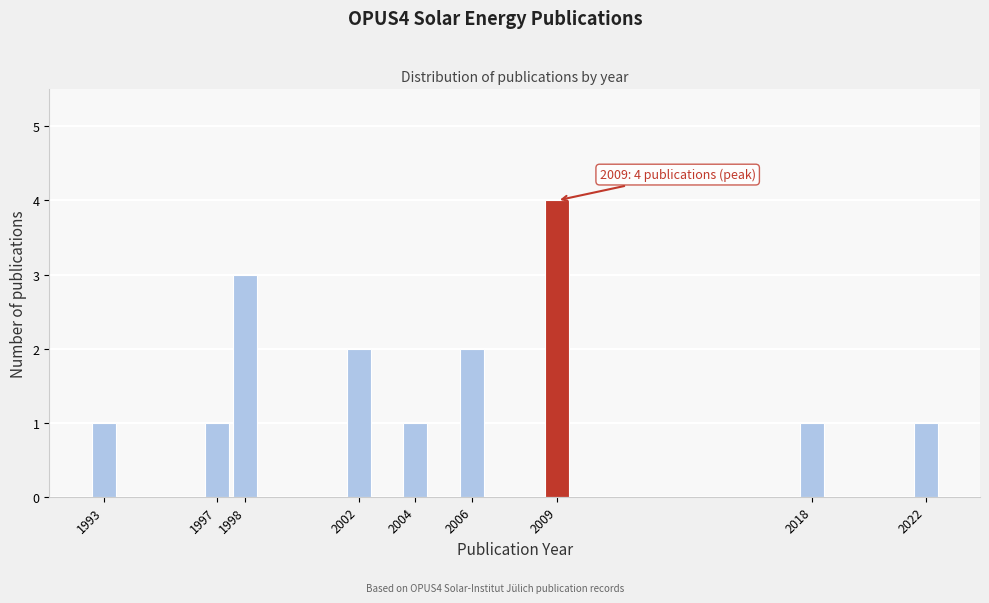

Over which range of the x-axis is the bar tallest?

2008.5 to 2009.5